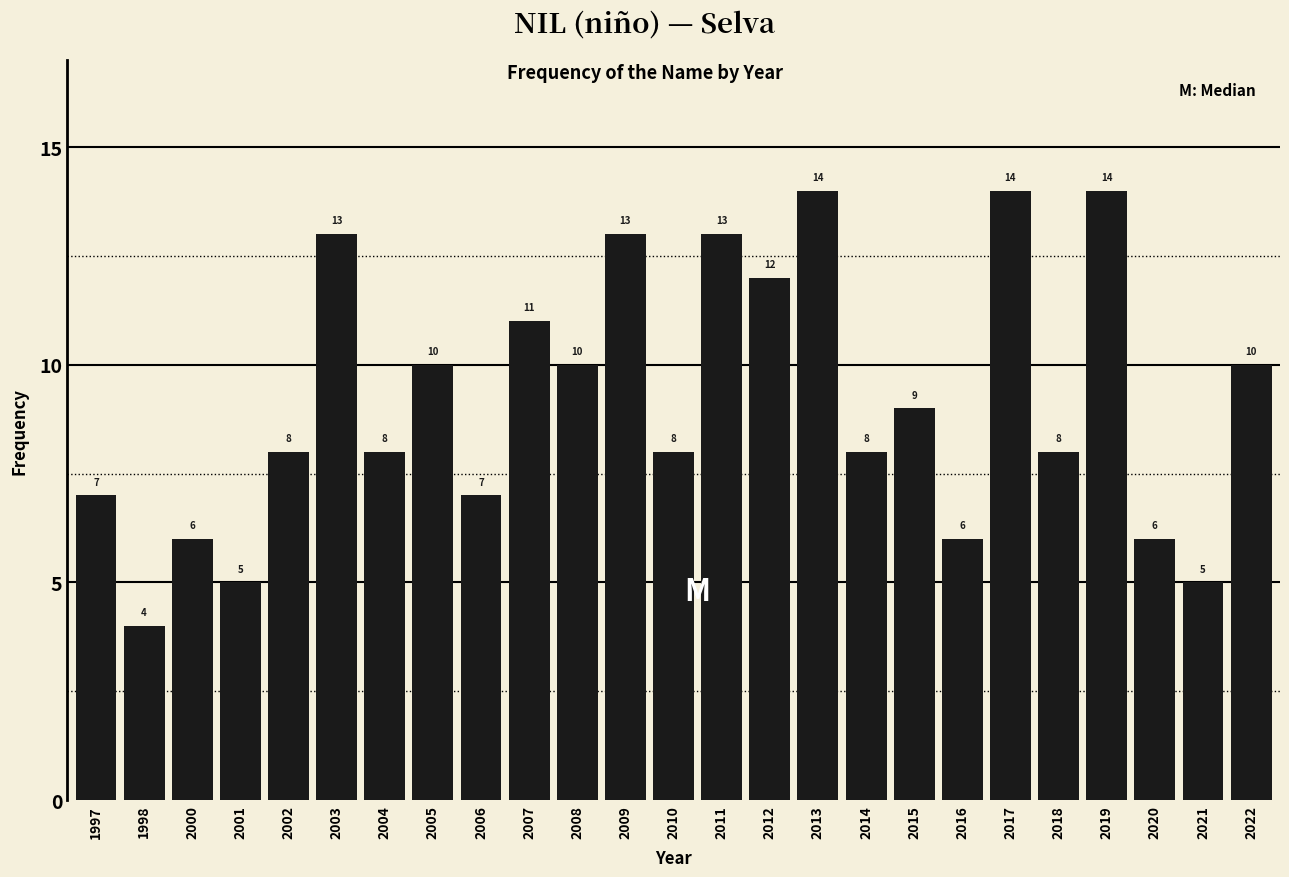

Reading left to right, extract all data points from this chart.

1997=7	1998=4	2000=6	2001=5	2002=8	2003=13	2004=8	2005=10	2006=7	2007=11	2008=10	2009=13	2010=8	2011=13	2012=12	2013=14	2014=8	2015=9	2016=6	2017=14	2018=8	2019=14	2020=6	2021=5	2022=10